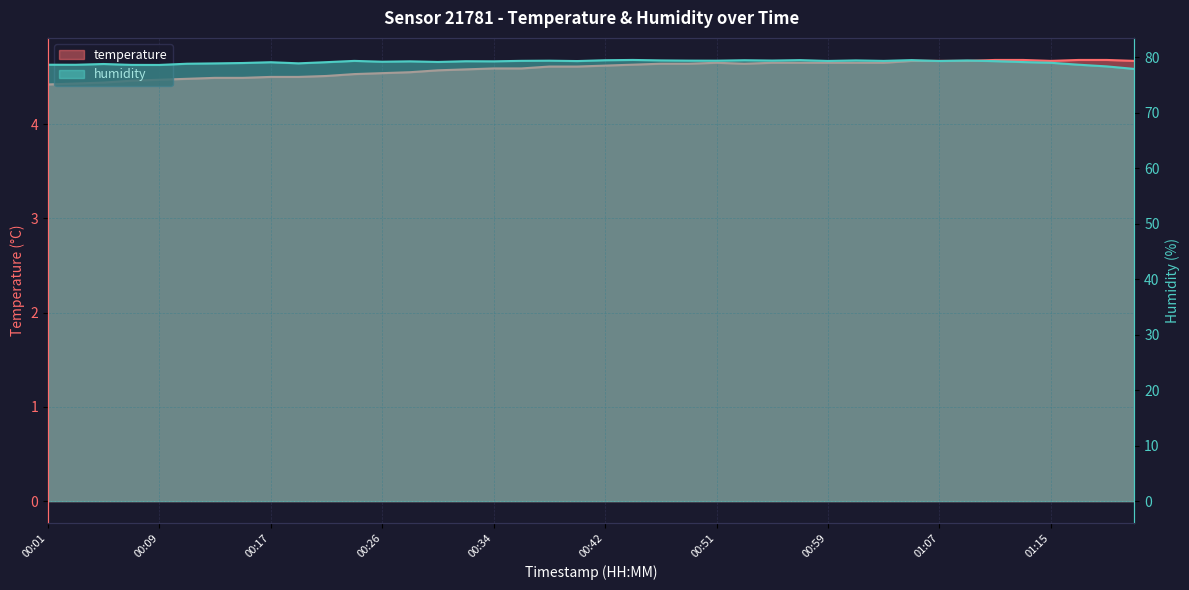

Rank the series by their average value, from highest to lowest.

humidity, temperature